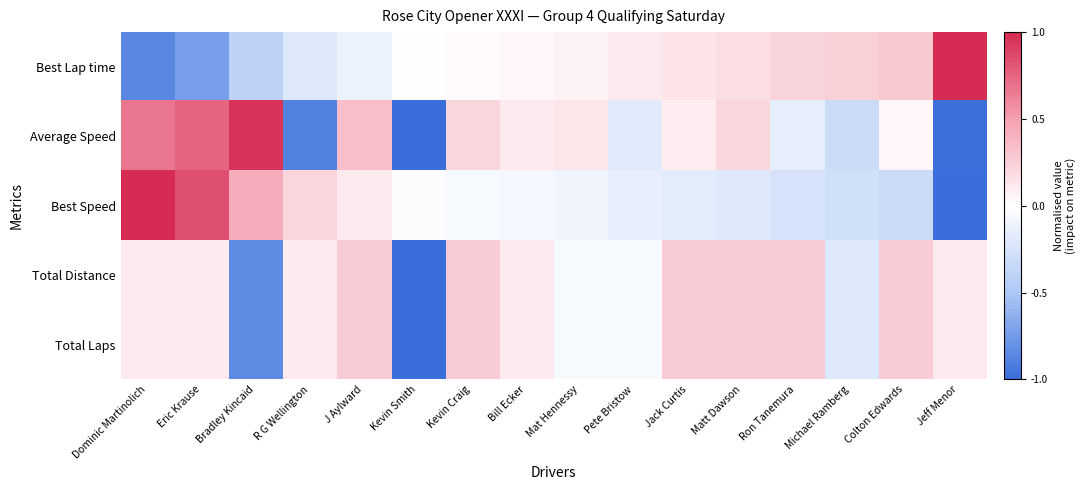

At how many categories does at least one series exceed 0?

16